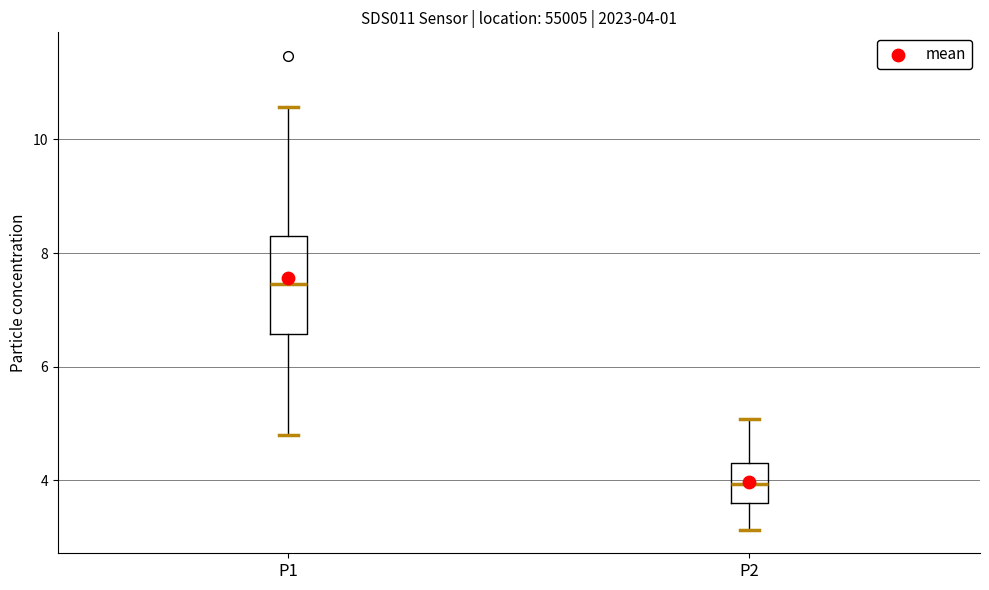

Comparing the boxes themselves (not the whiskers), which one is the tallest?

P1